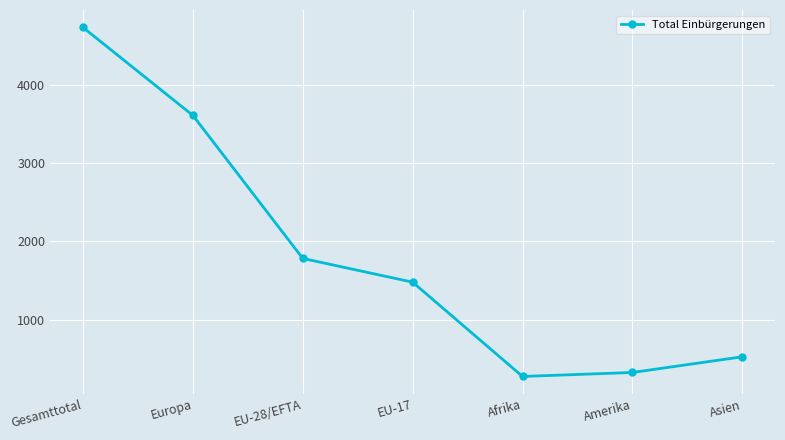

Rank the categories by value from highest to lowest.

Gesamttotal, Europa, EU-28/EFTA, EU-17, Asien, Amerika, Afrika